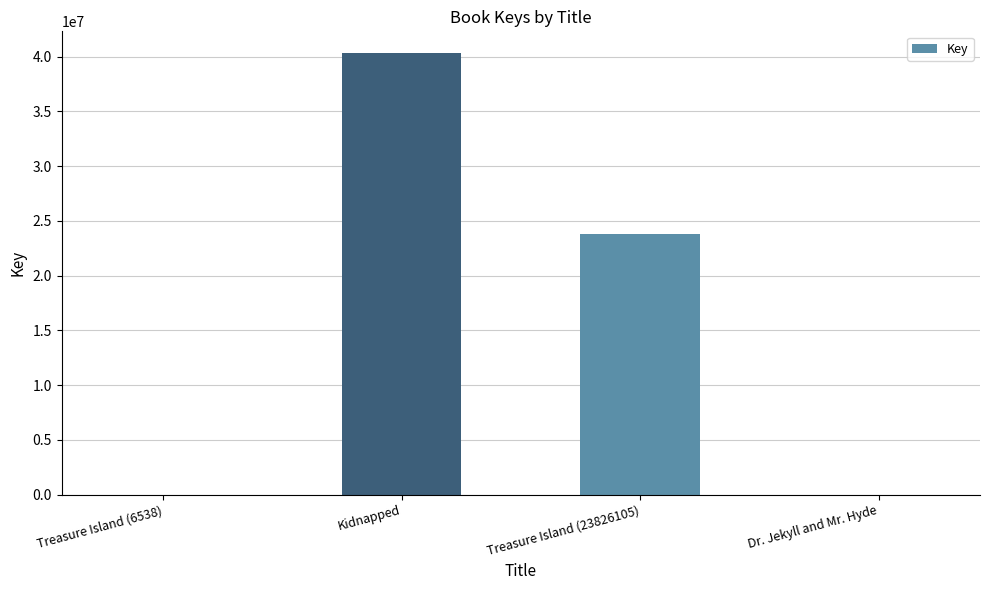

What is the difference between the values at Treasure Island (6538) and Treasure Island (23826105)?

23819567